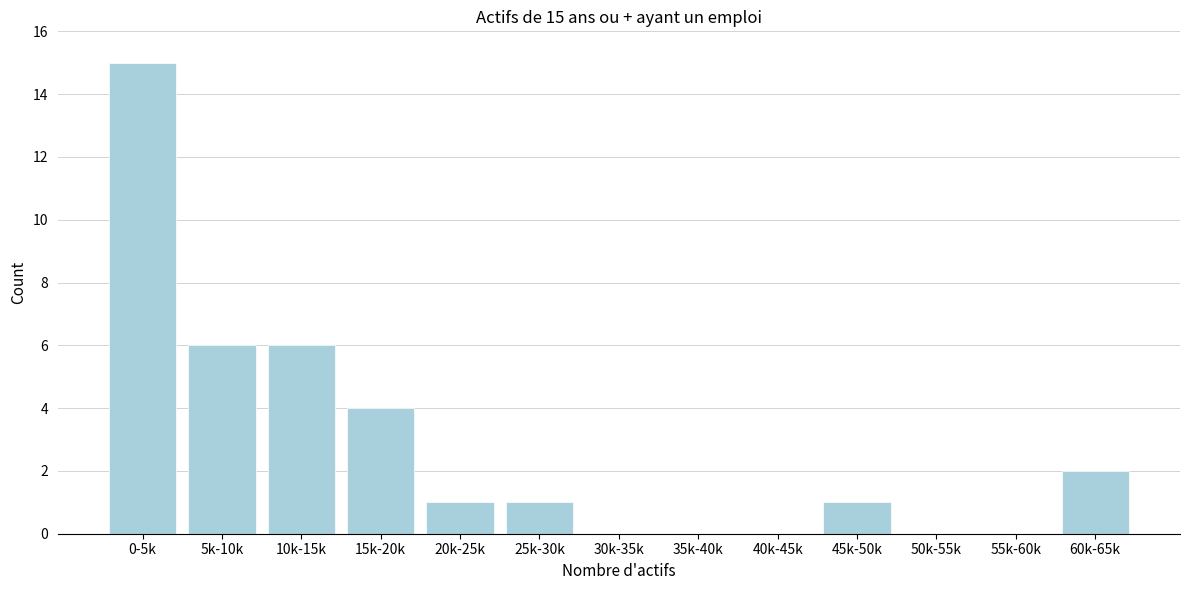

Reading left to right, transcribe all the data shown in this chart.

0-5k=15	5k-10k=6	10k-15k=6	15k-20k=4	20k-25k=1	25k-30k=1	30k-35k=0	35k-40k=0	40k-45k=0	45k-50k=1	50k-55k=0	55k-60k=0	60k-65k=2